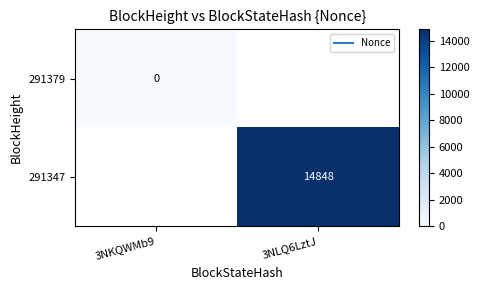

Is the value of 291379 at 3NLQ6LztJ greater than the value of 291347 at 3NKQWMb9?

No